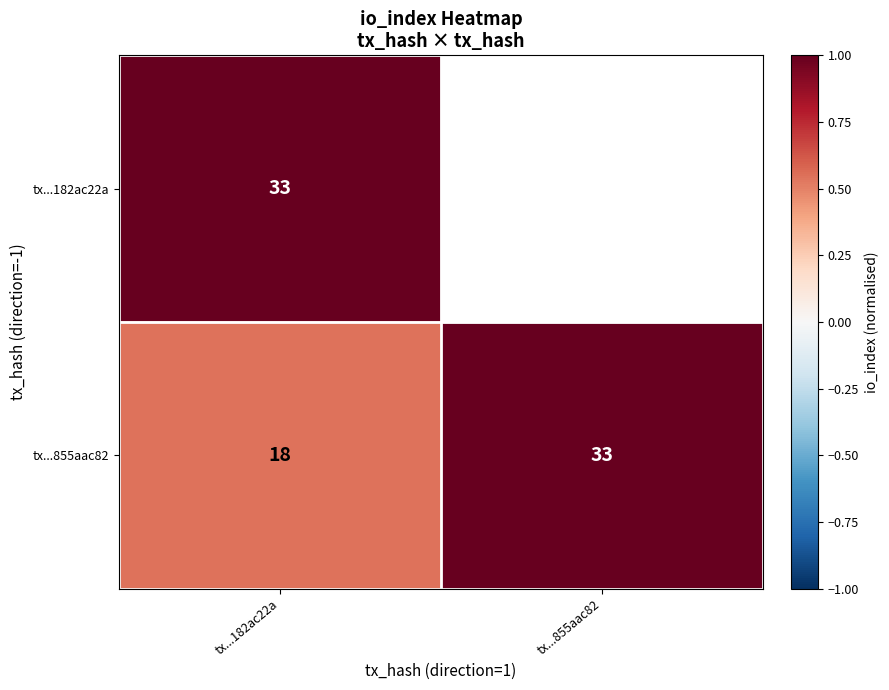

At tx...182ac22a, list the series in order from largest to smallest.

tx...182ac22a, tx...855aac82